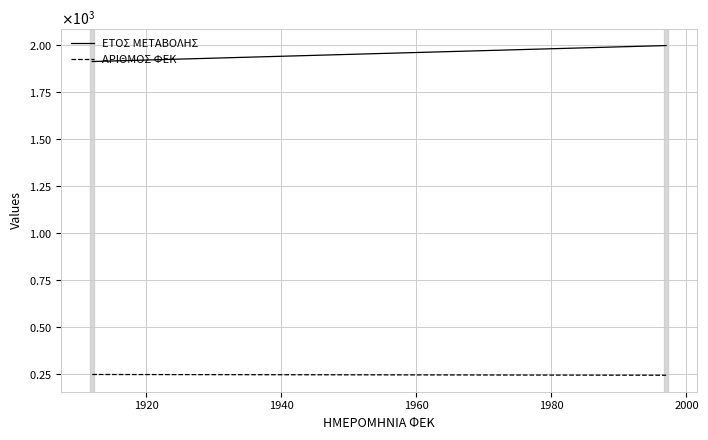

Reading left to right, what are all the values shown in this chart?

ΕΤΟΣ ΜΕΤΑΒΟΛΗΣ: 1912	1997	1997
ΑΡΙΘΜΟΣ ΦΕΚ: 248	244	244